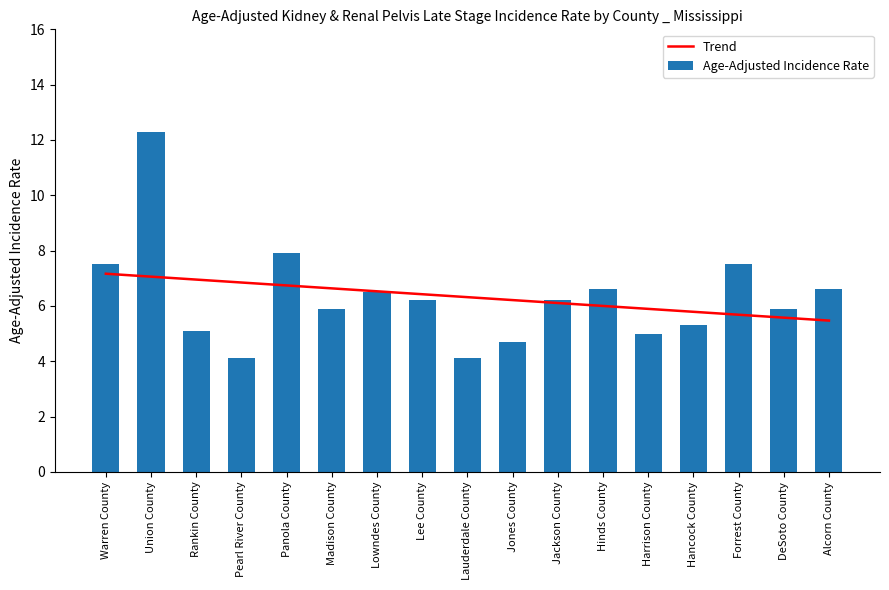

Reading left to right, what are all the values shown in this chart?

Trend: Warren County=7.2	Union County=7.1	Rankin County=7.0	Pearl River County=6.8	Panola County=6.7	Madison County=6.6	Lowndes County=6.5	Lee County=6.4	Lauderdale County=6.3	Jones County=6.2	Jackson County=6.1	Hinds County=6.0	Harrison County=5.9	Hancock County=5.8	Forrest County=5.7	DeSoto County=5.6	Alcorn County=5.5
Age-Adjusted Incidence Rate: Warren County=7.5	Union County=12.3	Rankin County=5.1	Pearl River County=4.1	Panola County=7.9	Madison County=5.9	Lowndes County=6.5	Lee County=6.2	Lauderdale County=4.1	Jones County=4.7	Jackson County=6.2	Hinds County=6.6	Harrison County=5.0	Hancock County=5.3	Forrest County=7.5	DeSoto County=5.9	Alcorn County=6.6